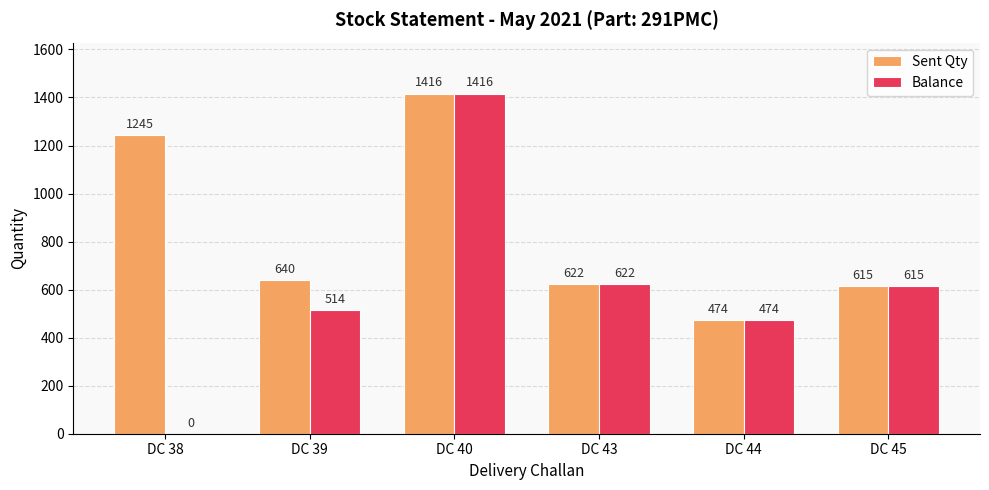

At which category is the sum across all series the highest?

DC 40